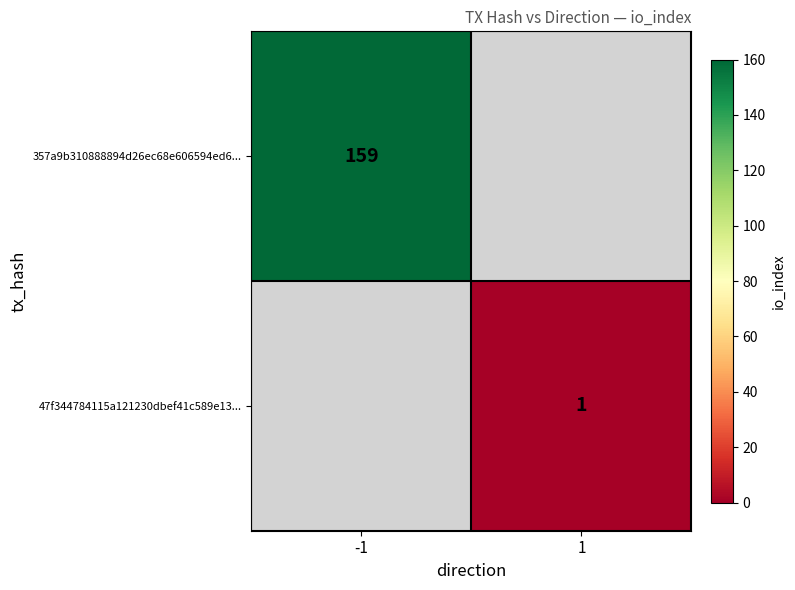

What is the smallest value displayed?

1.0